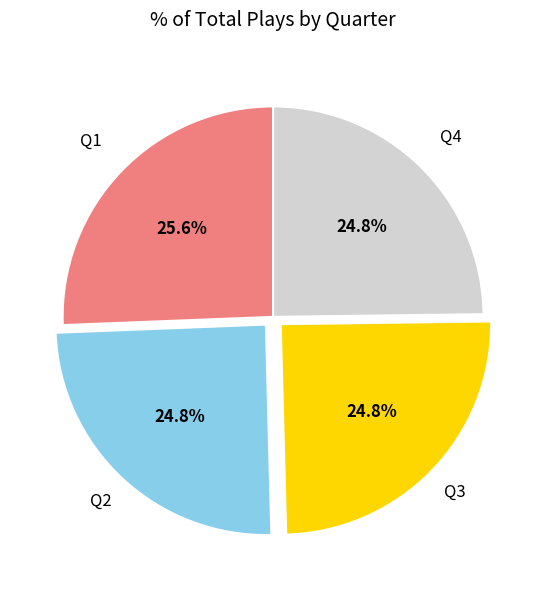

Count the number of slices in the pie.

4